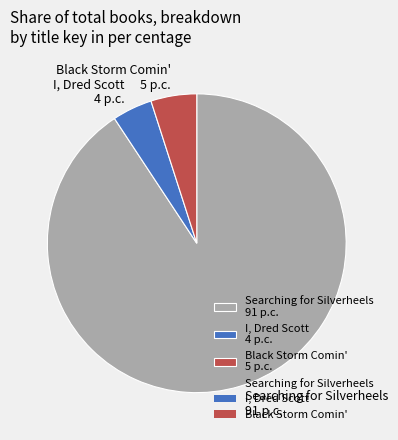

Between Black Storm Comin' 5 p.c. and I, Dred Scott 4 p.c., which is larger?

Black Storm Comin' 5 p.c.